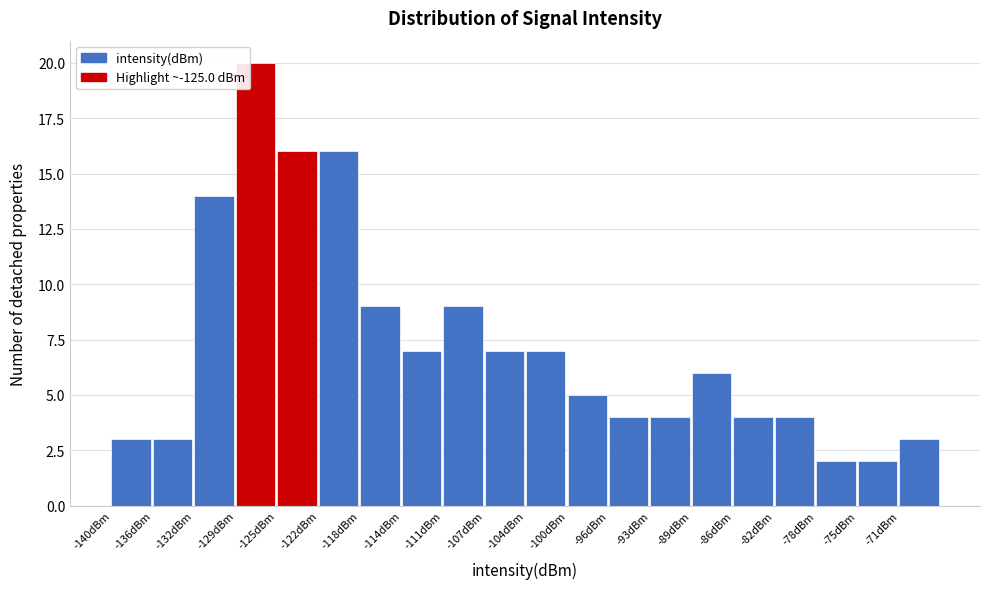

Reading left to right, list all the values displayed in this chart.

3	3	14	20	16	16	9	7	9	7	7	5	4	4	6	4	4	2	2	3